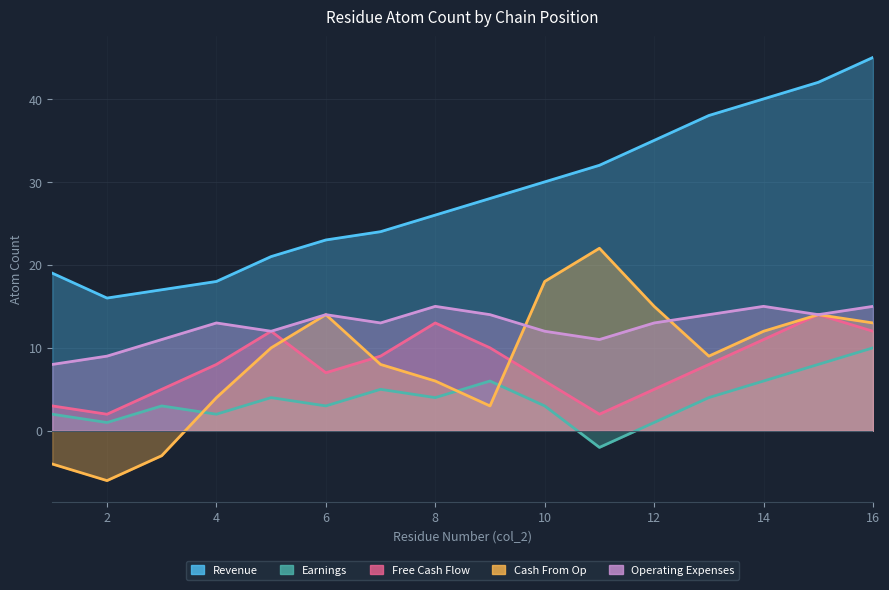

Which category has the highest value across all series?

16